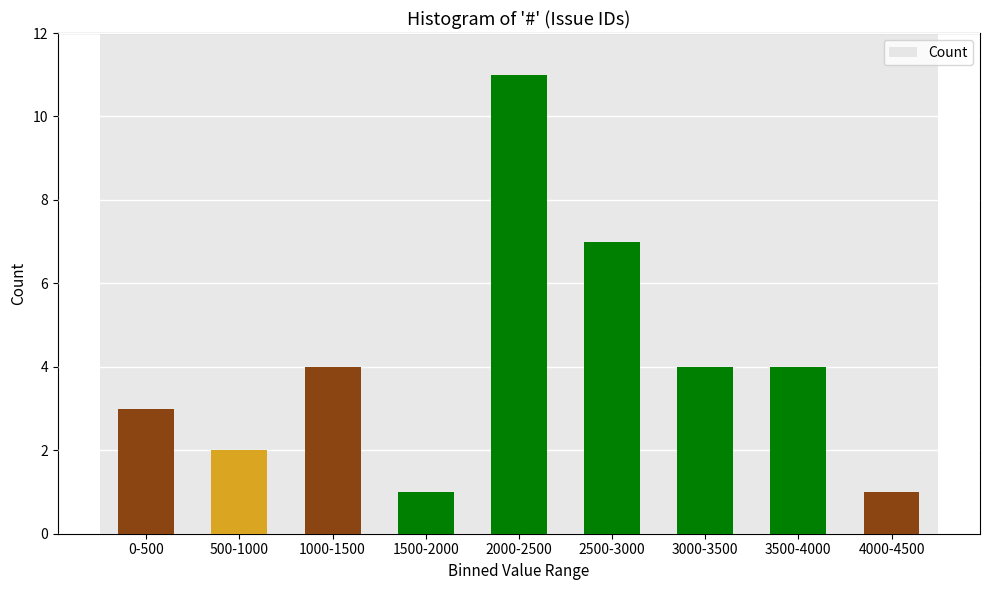

Reading left to right, list all the values displayed in this chart.

3	2	4	1	11	7	4	4	1